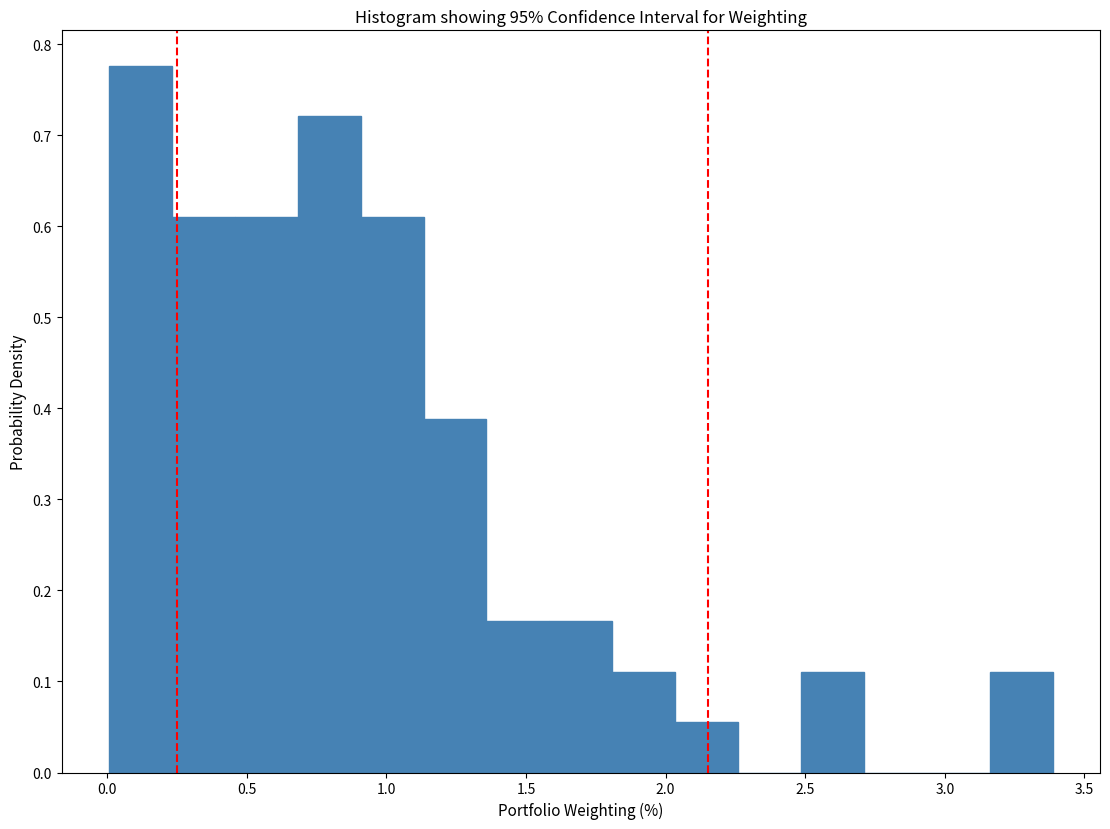

Reading left to right, transcribe this chart: for each bar, give the range it covers on the x-axis and its height. Neither the bar edges nor the heights are printed on the chart, so give them approximately, as read against the axes.

0.00 to 0.25: 0.78
0.25 to 0.45: 0.61
0.45 to 0.70: 0.61
0.70 to 0.90: 0.72
0.90 to 1.15: 0.61
1.15 to 1.35: 0.39
1.35 to 1.60: 0.17
1.60 to 1.80: 0.17
1.80 to 2.05: 0.11
2.05 to 2.25: 0.06
2.25 to 2.50: 0
2.50 to 2.70: 0.11
2.70 to 2.95: 0
2.95 to 3.15: 0
3.15 to 3.40: 0.11